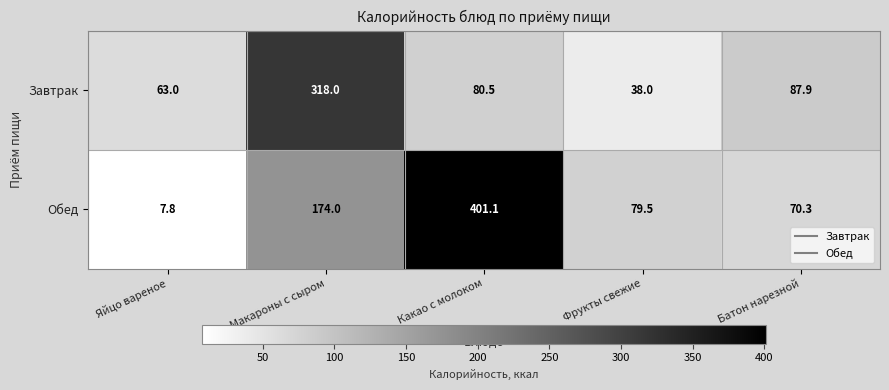

What is the minimum value shown in the chart?

7.8